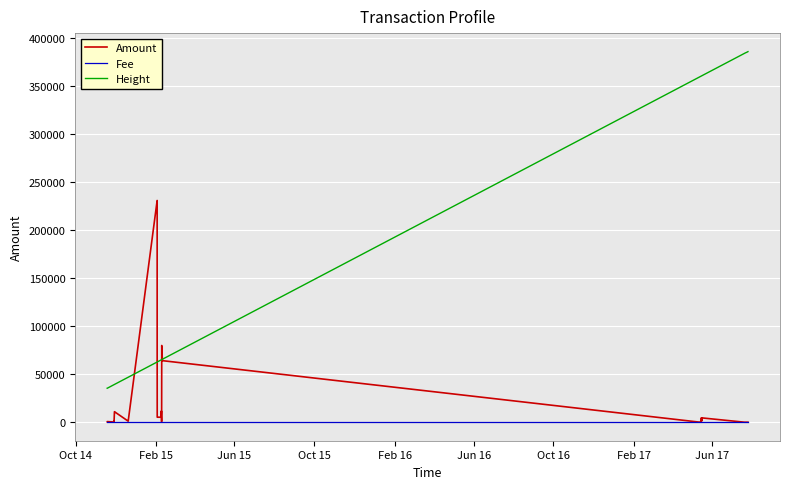

True or false: Fee and Height cross at least once.

False